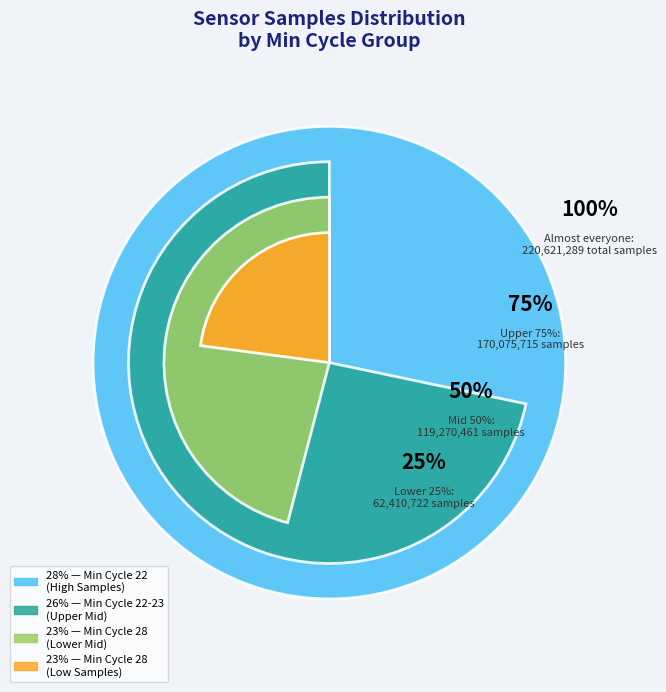

Is there any slice that represents more than half of the pie?

No